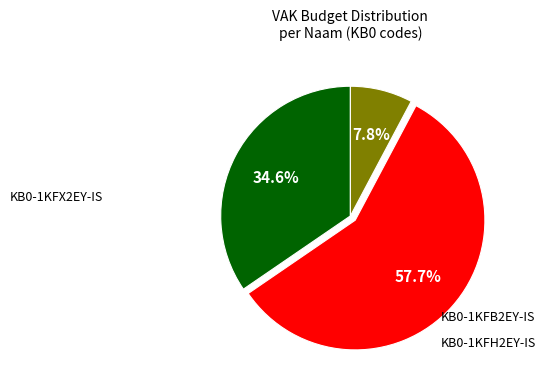

Does any single category account for the majority?

Yes